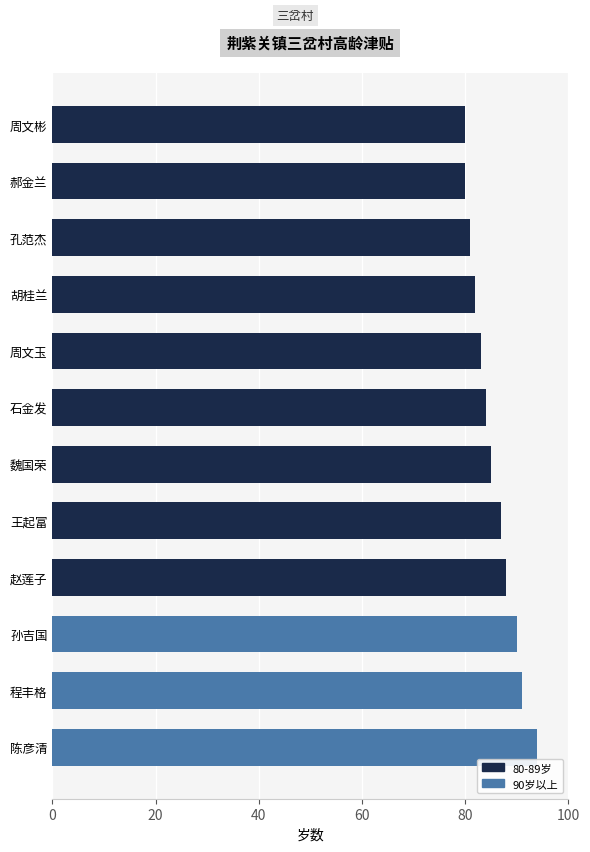

How many series are shown in this chart?

1